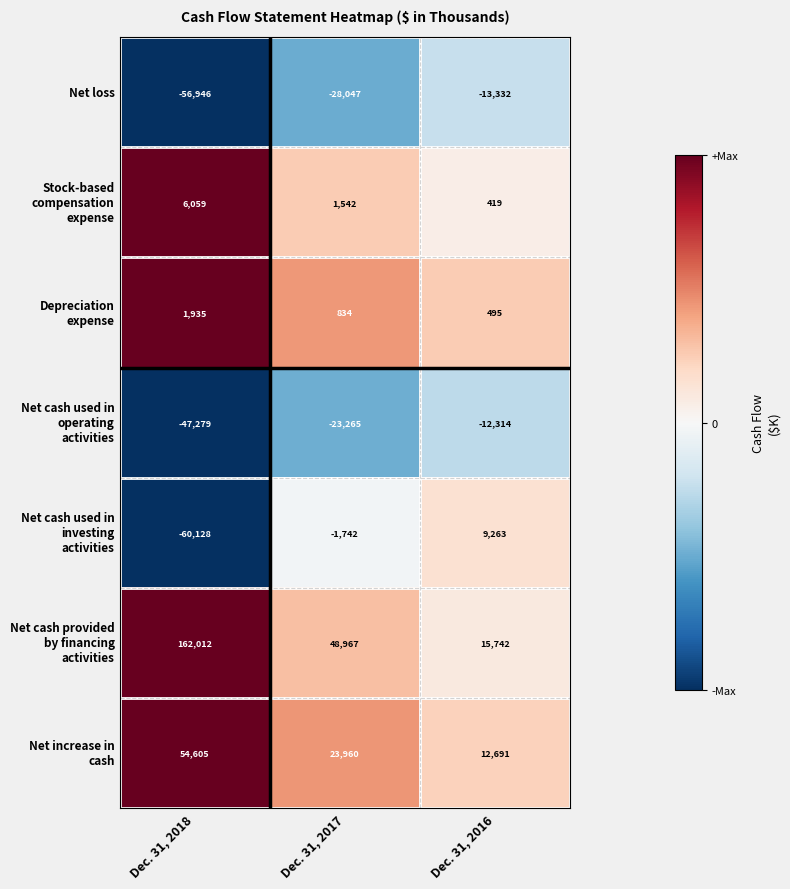

What is the total value across all series at Dec. 31, 2016?

12964